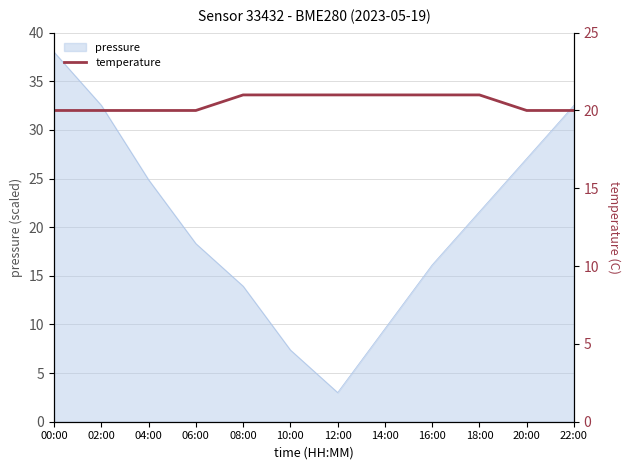

How many data points does each series have?

12